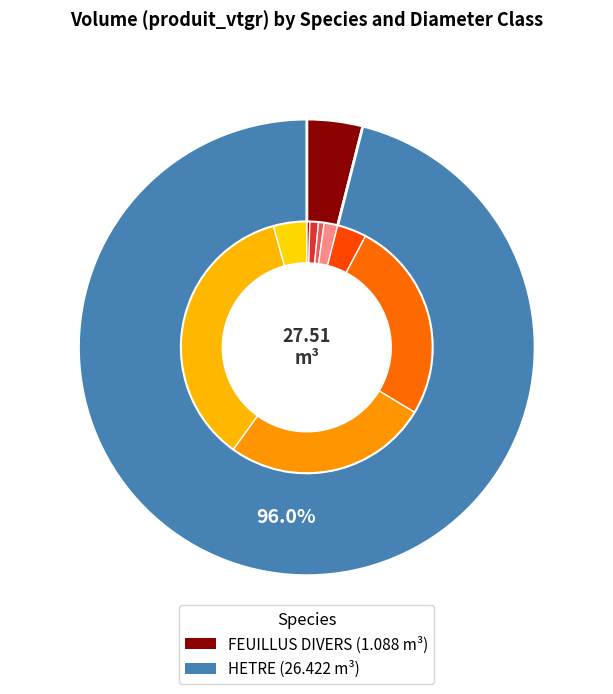

How many segments does this pie chart have?

9